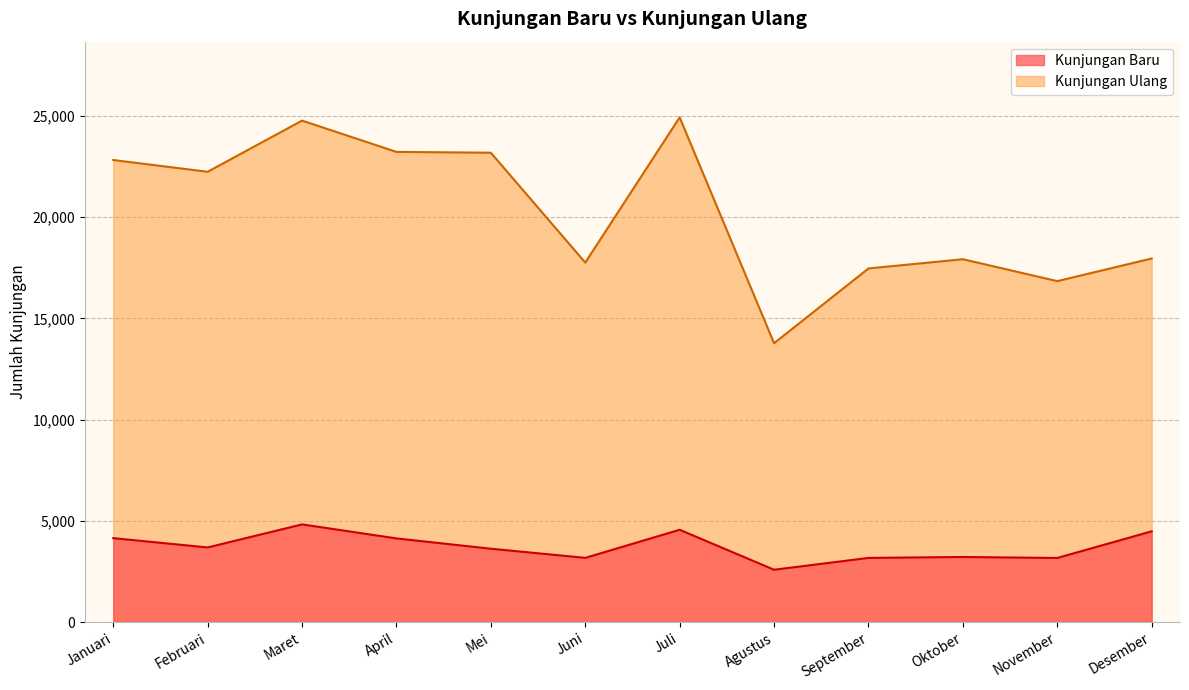

True or false: Kunjungan Ulang and Kunjungan Baru intersect in this chart.

False